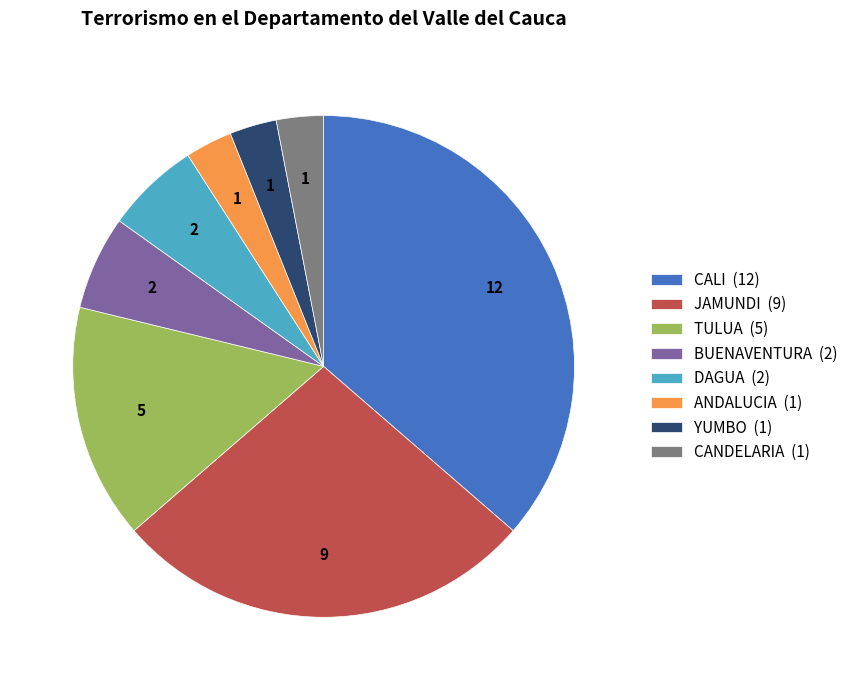

What is the ratio of the value at JAMUNDI (9) to the value at CALI (12)?

0.8